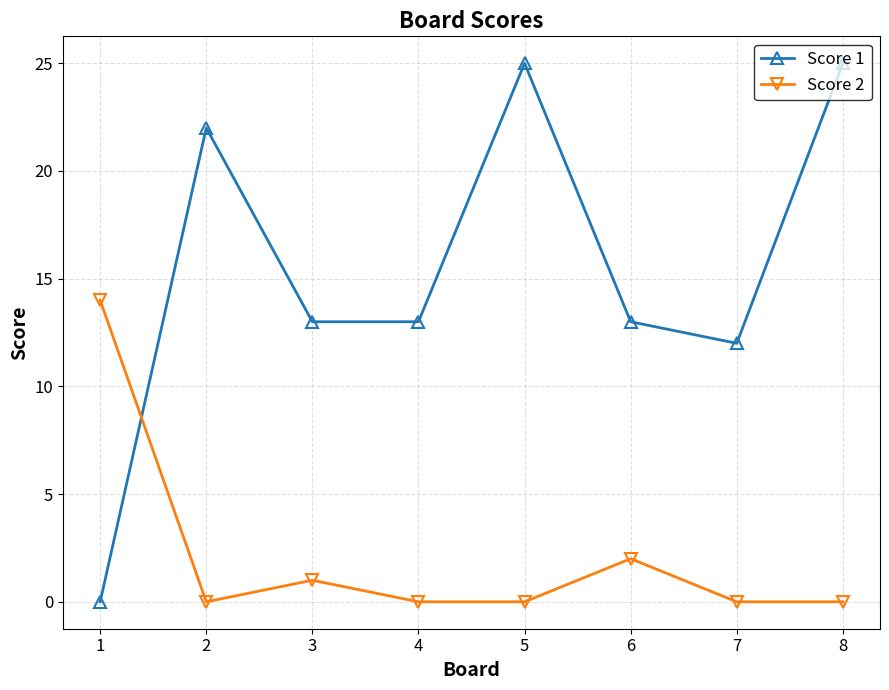

Which series has the largest total across all categories?

Score 1